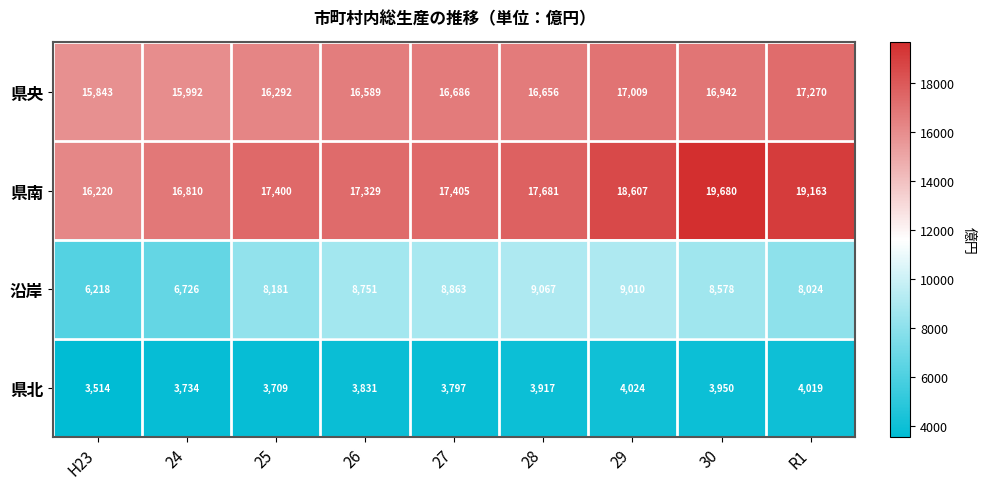

Between 30 and R1, which series saw the biggest shift?

沿岸